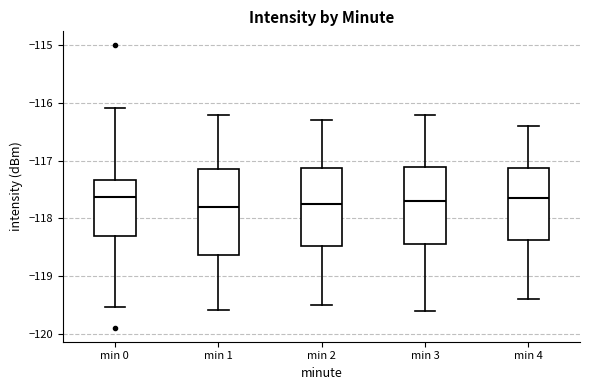

Where does the lower whisker of the box for min 3 end on the y-axis? The values are not printed on the chart, so give them approximately, as read against the axis.

-119.6